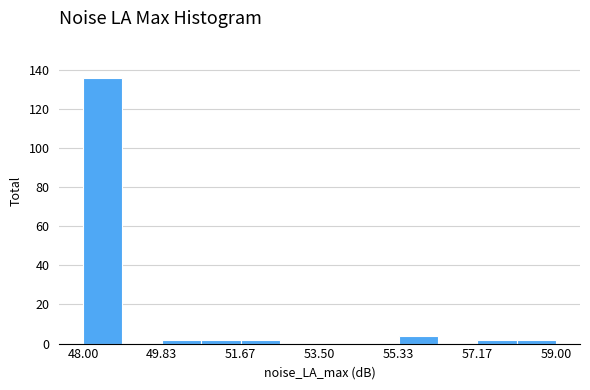

Reading left to right, list every bar in this chart as the range it spans on the x-axis followed by its height. Neither the bar edges nor the heights are printed on the chart, so give them approximately, as read against the axes.

48.0 to 49.0: 136
49.0 to 49.8: 0
49.8 to 50.8: 2
50.8 to 51.6: 2
51.6 to 52.6: 2
52.6 to 53.6: 0
53.6 to 54.4: 0
54.4 to 55.4: 0
55.4 to 56.2: 4
56.2 to 57.2: 0
57.2 to 58.0: 2
58.0 to 59.0: 2